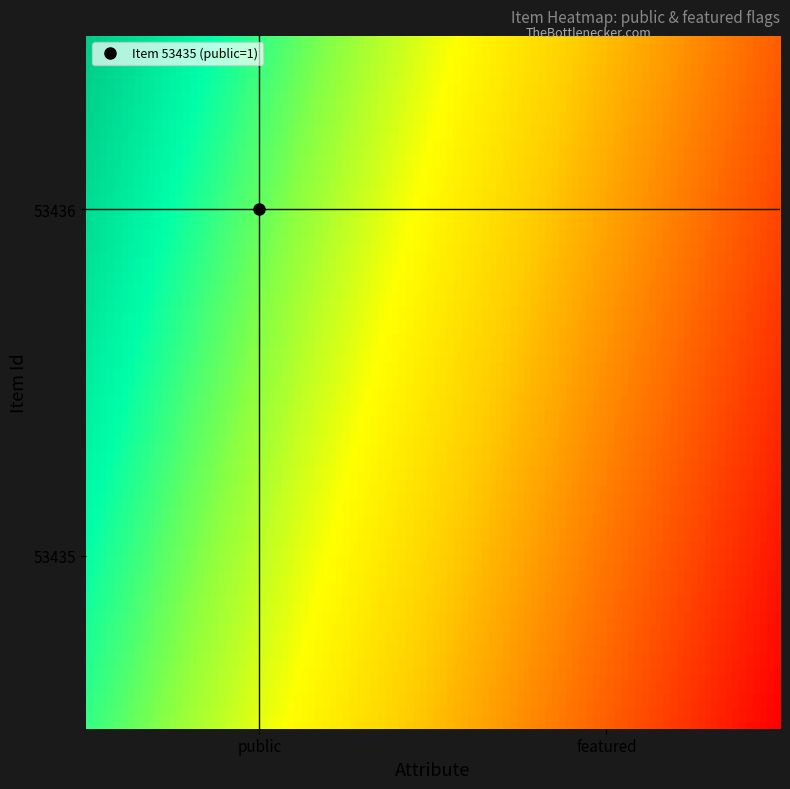

At how many categories does at least one series exceed 0?

1